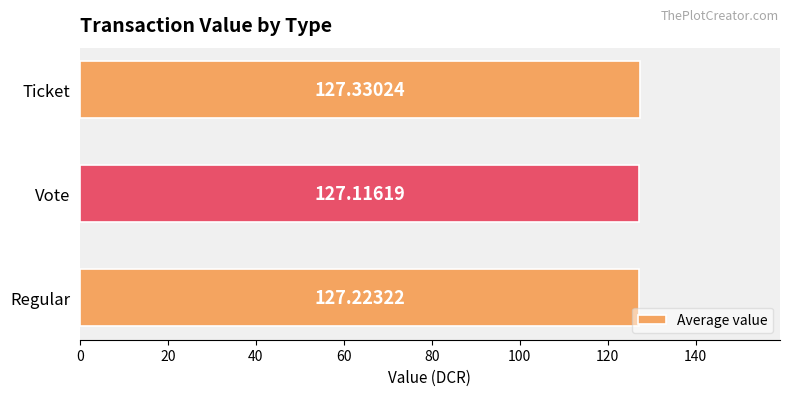

Which label corresponds to the smallest value in the chart?

Vote